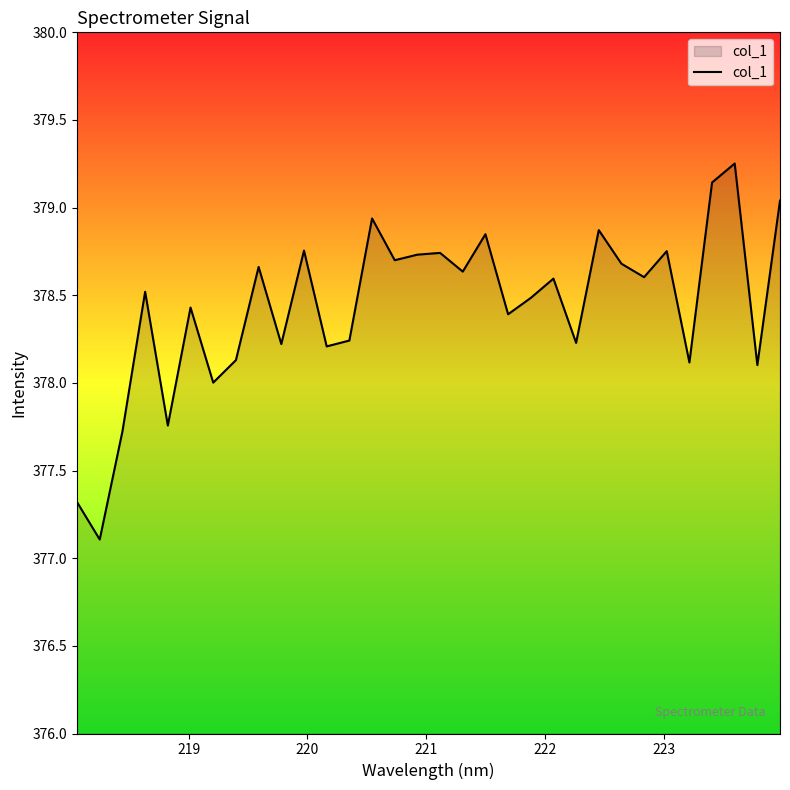

What is the smallest value displayed?

377.1